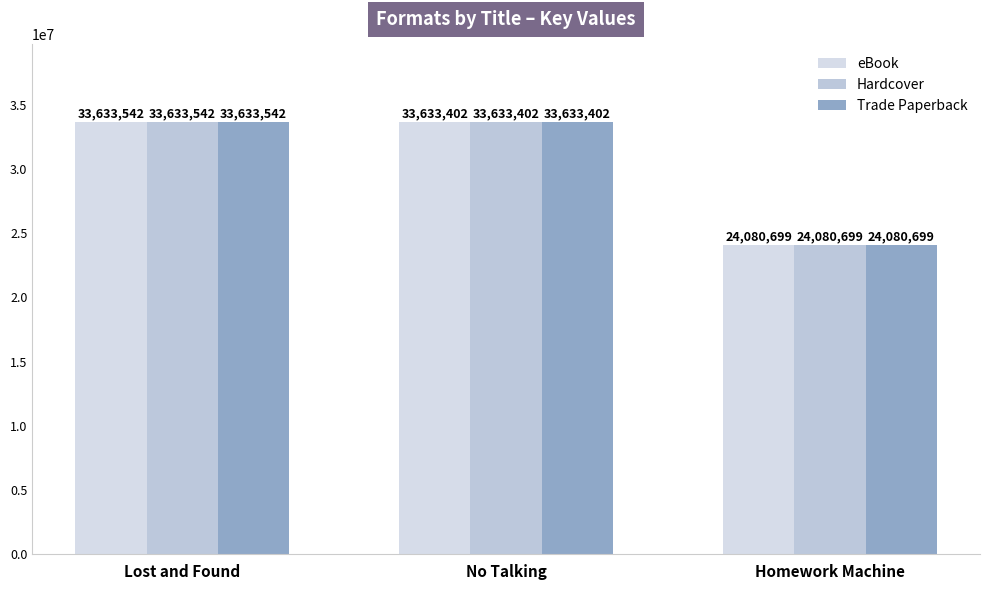

How many groups of bars are there?

3